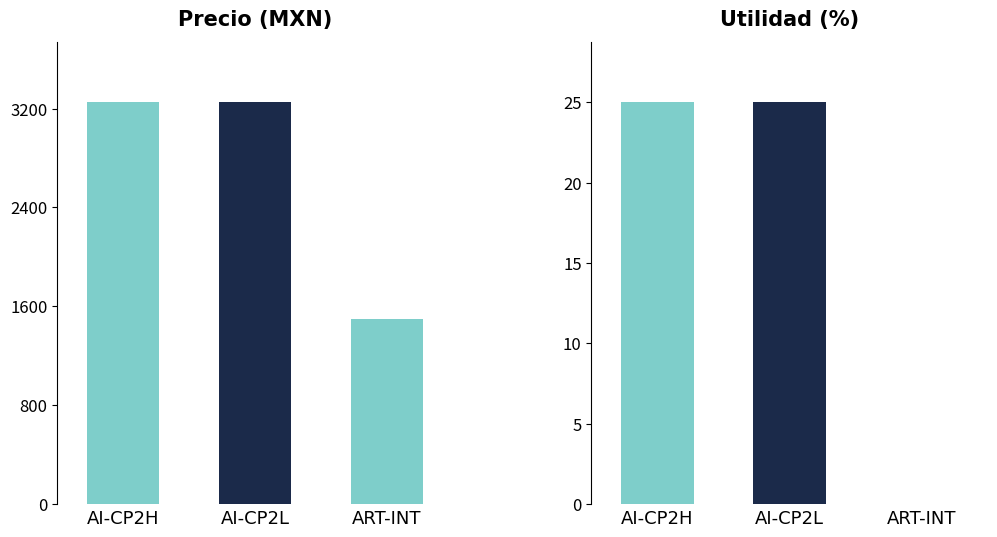

What is the difference between the maximum and minimum values in the Utilidad series?

25.0